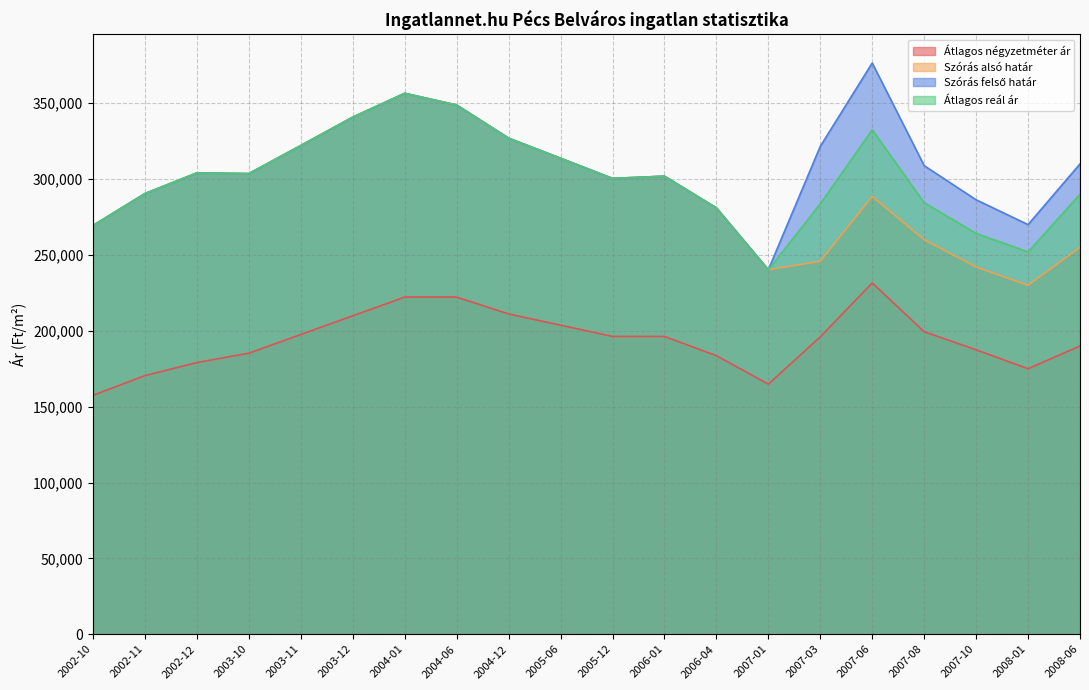

True or false: Átlagos reál ár and Szórás felső határ cross at least once.

False